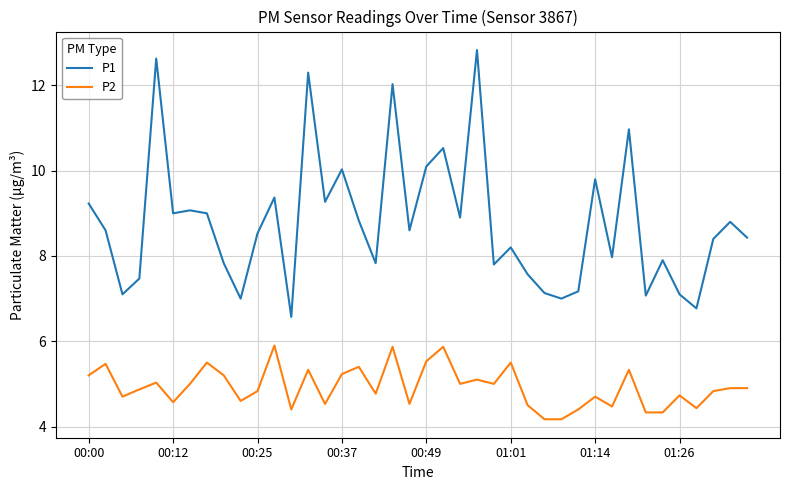

True or false: P1 and P2 cross at least once.

False